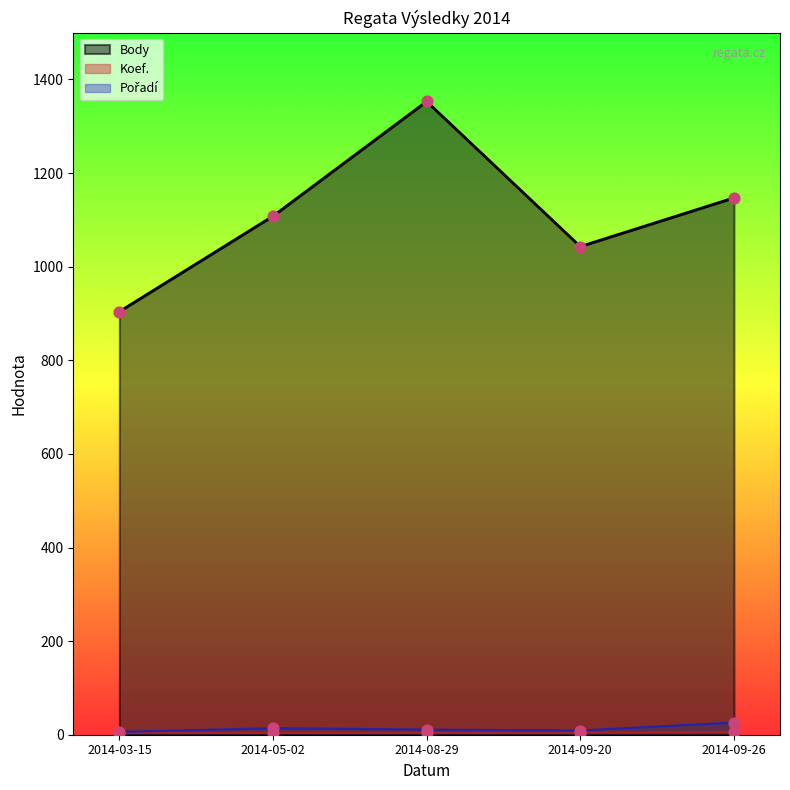

Which series reaches the minimum Y coordinate?

Koef.